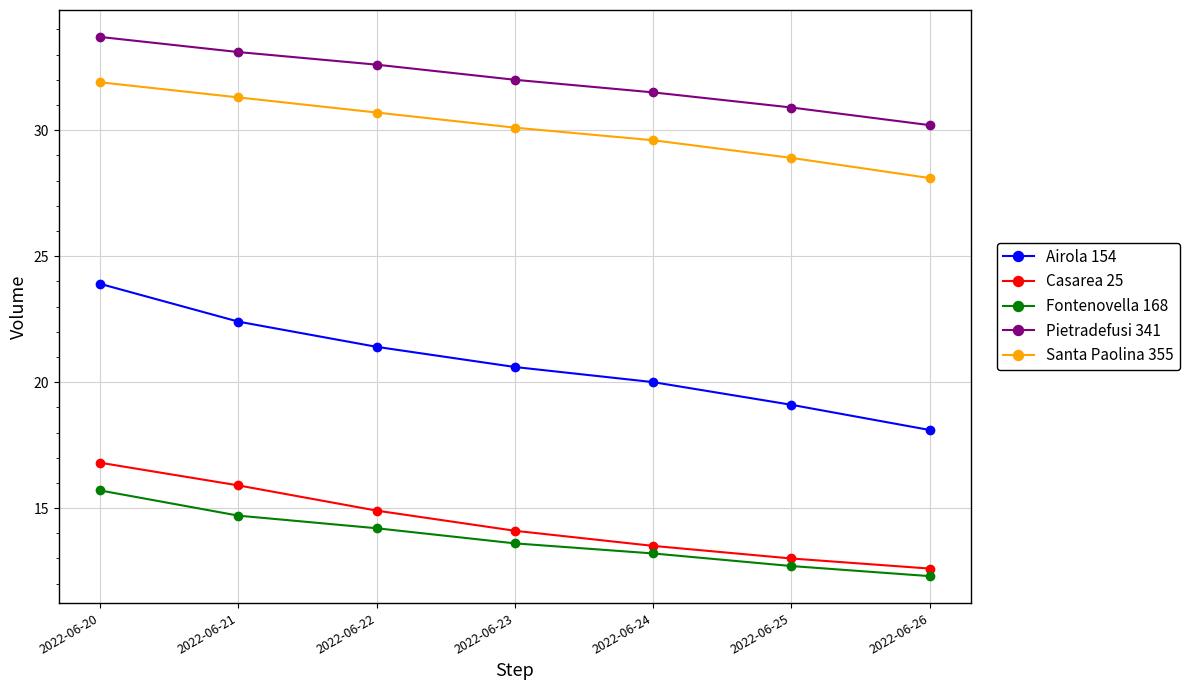

True or false: Fontenovella 168 and Casarea 25 cross at least once.

False